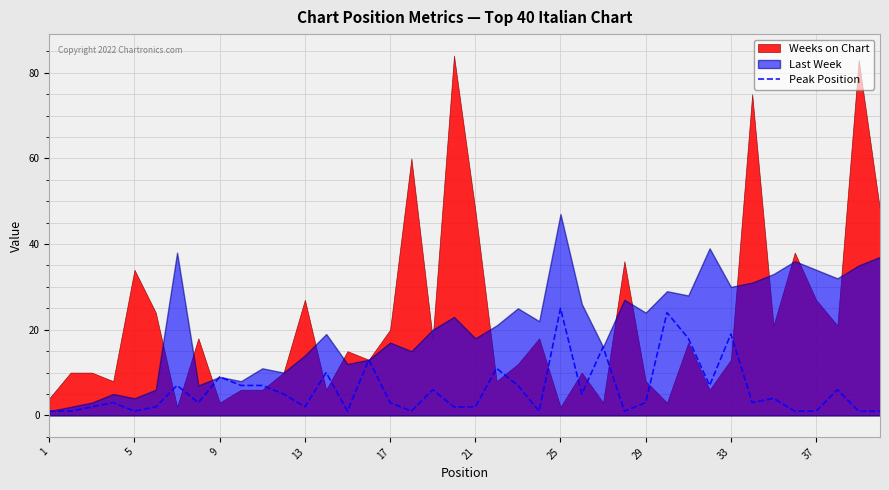

How many points are higher than both their immediate neighbors (excluding endpoints)?

13